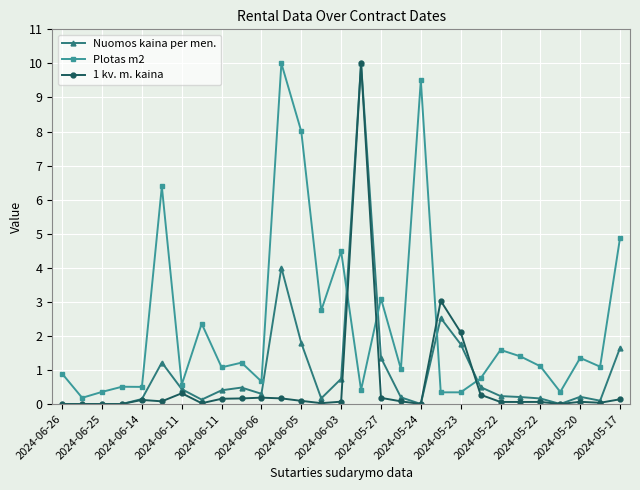

After their last crossing, which series has the higher values: Plotas m2 or 1 kv. m. kaina?

Plotas m2